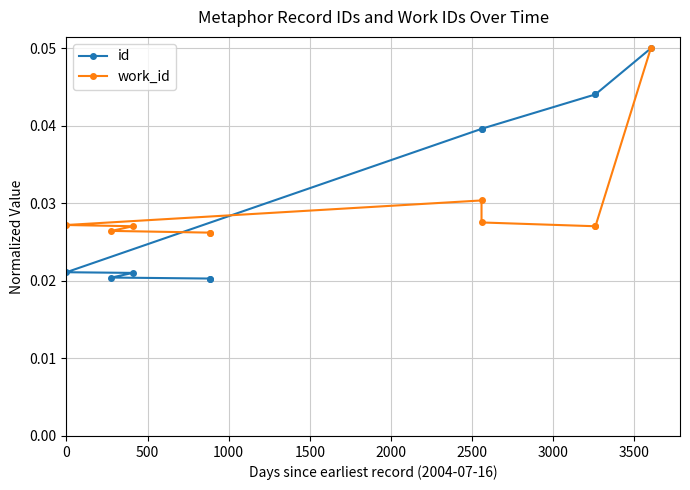

Which series changed the most between 500 and 3000?

id